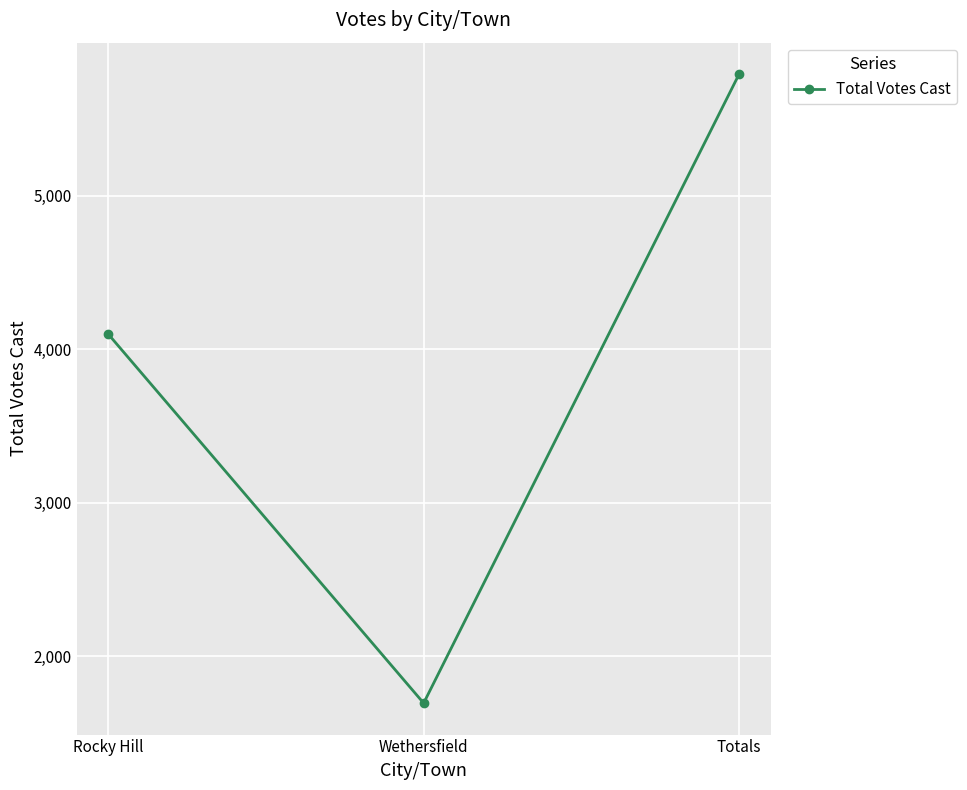

What position from the left is Totals?

3